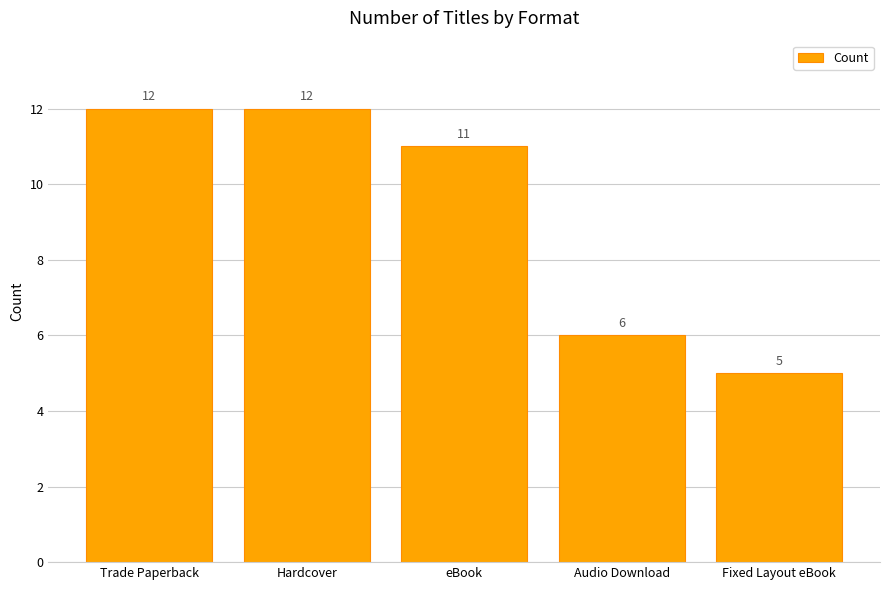

What is the average value?

9